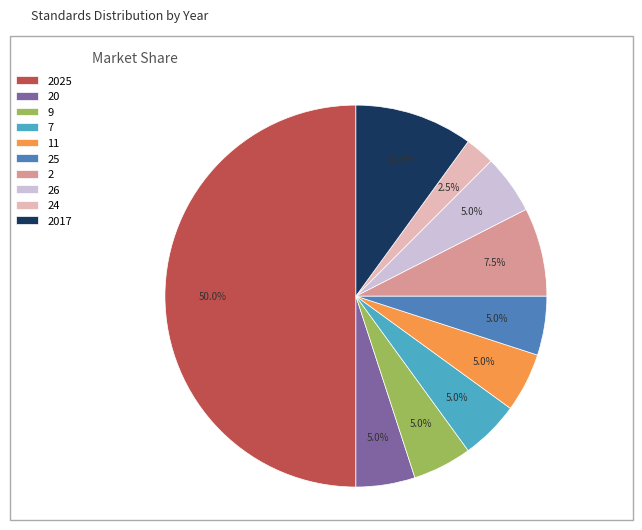

Which category has the smallest portion of the pie?

24